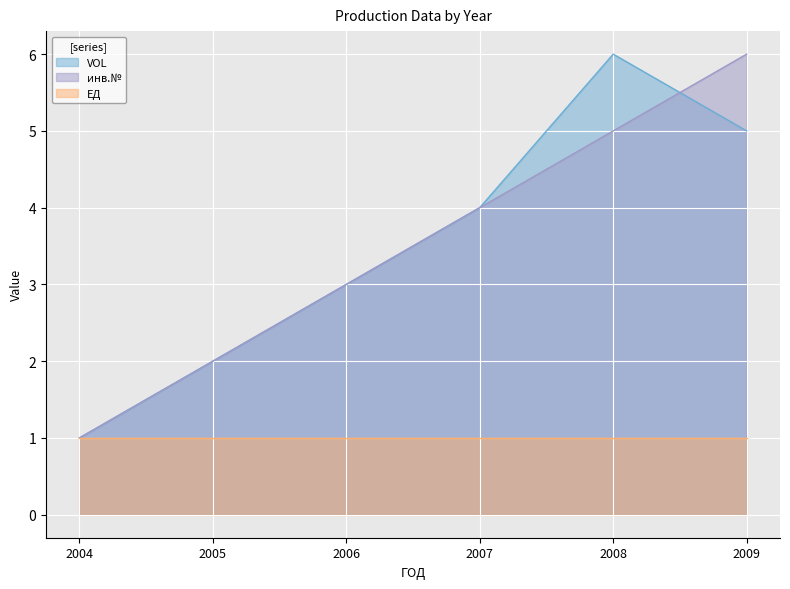

List the labels in order of VOL value, smallest first.

2004, 2005, 2006, 2007, 2009, 2008